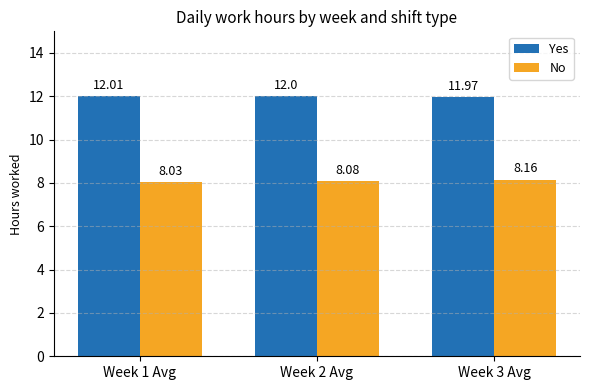

What is the sum of all Yes values?

36.0